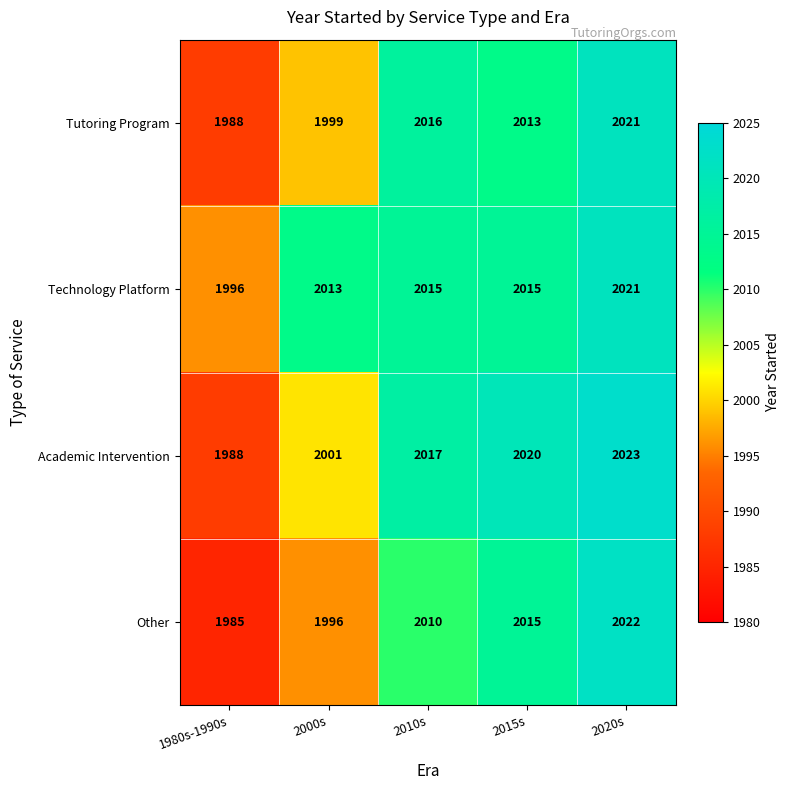

The Academic Intervention series shows 2017 at 2010s. True or false?

True